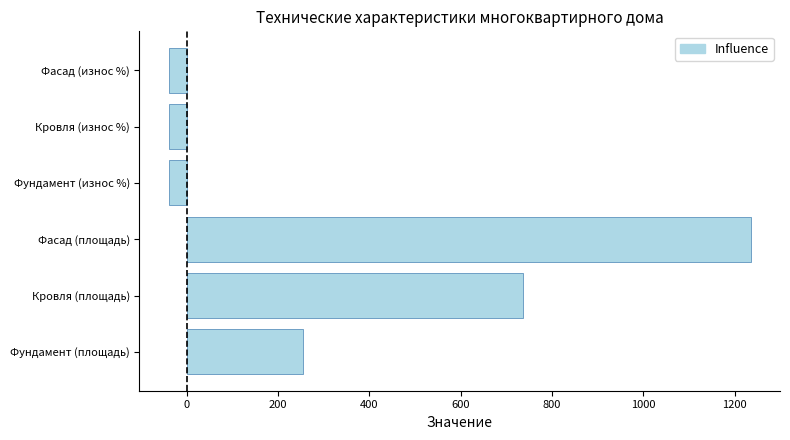

Reading bottom to top, list all the values displayed in this chart.

253.6	736.5	1235.5	-40.0	-40.0	-40.0